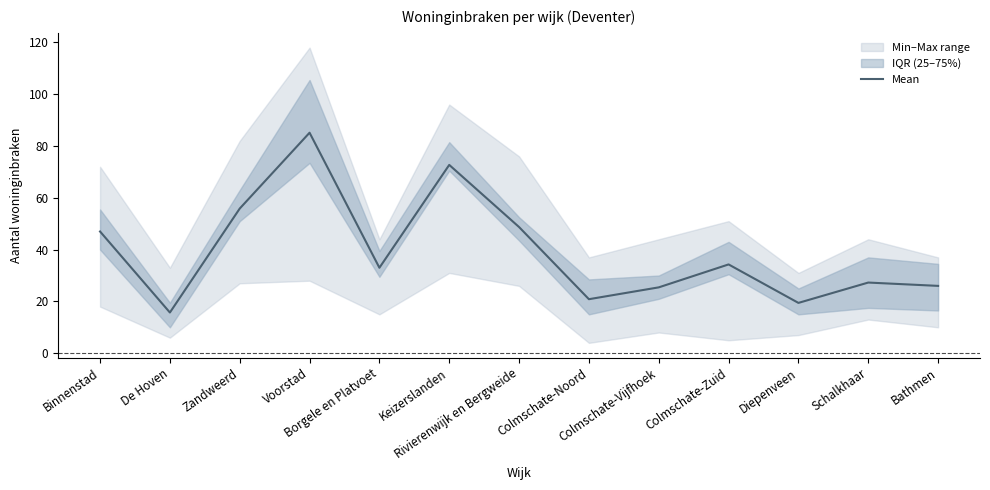

Which has a higher value, Rivierenwijk en Bergweide or Voorstad?

Voorstad